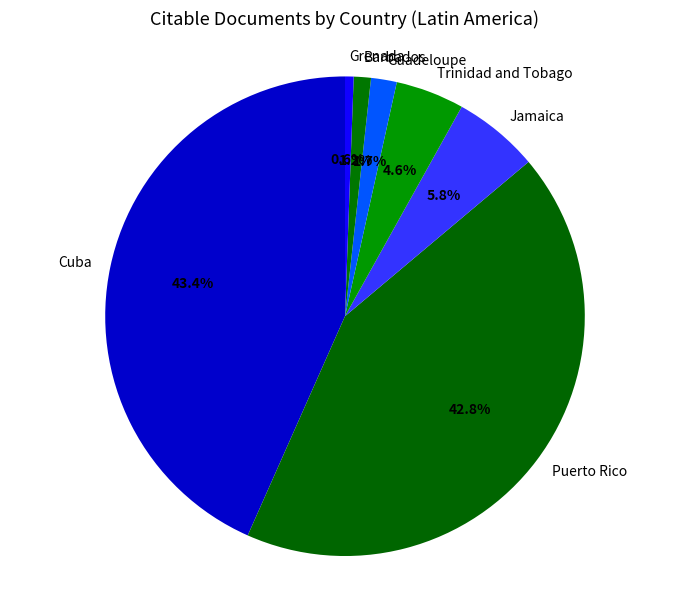

What is the smallest slice in the pie chart?

Grenada